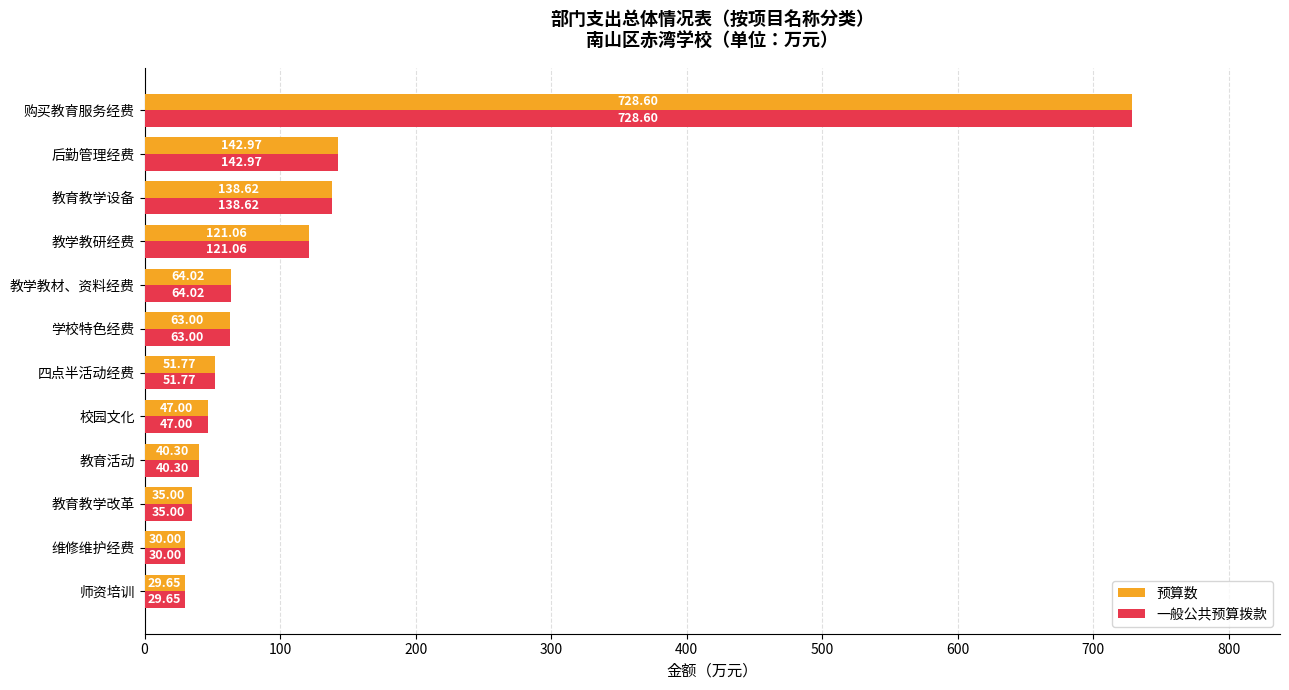

What are all the series names shown in the legend?

预算数, 一般公共预算拨款